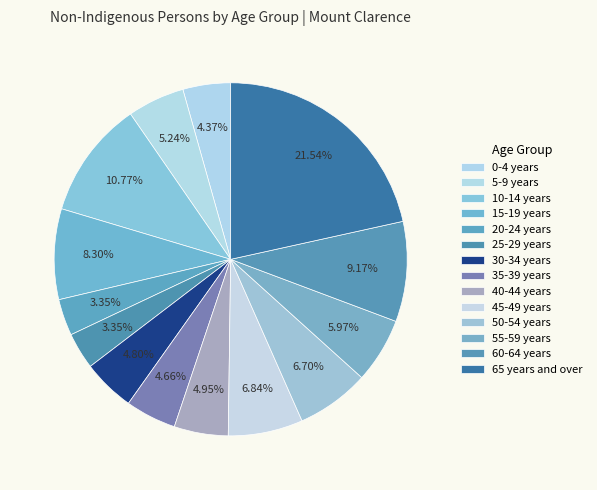

How many segments does this pie chart have?

14